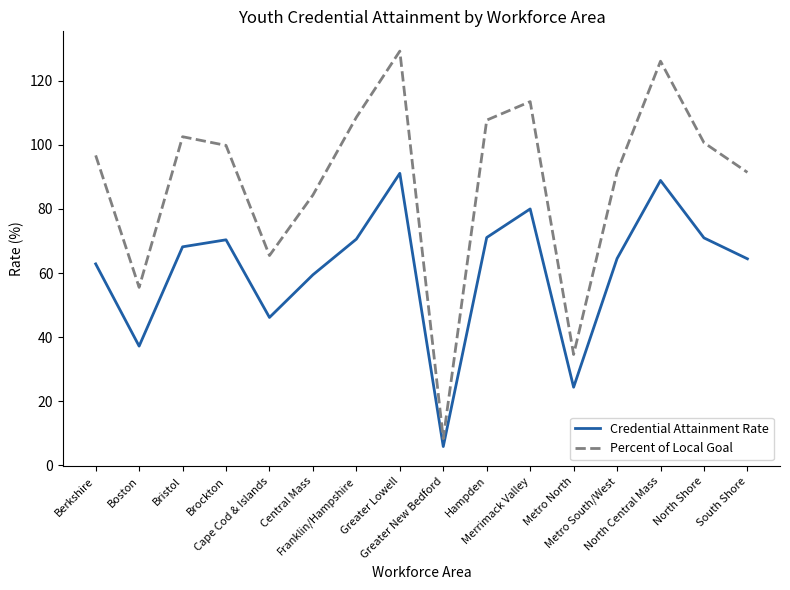

Which series has the widest spread of values?

Percent of Local Goal